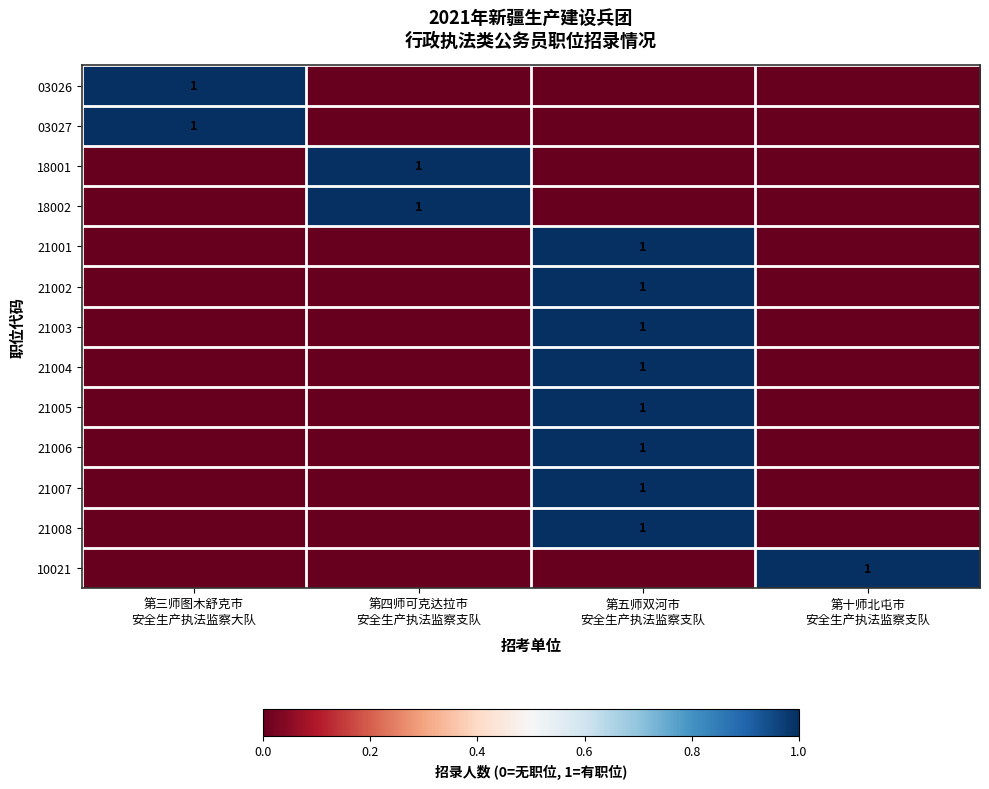

What is the sum of all 21007 values?

1